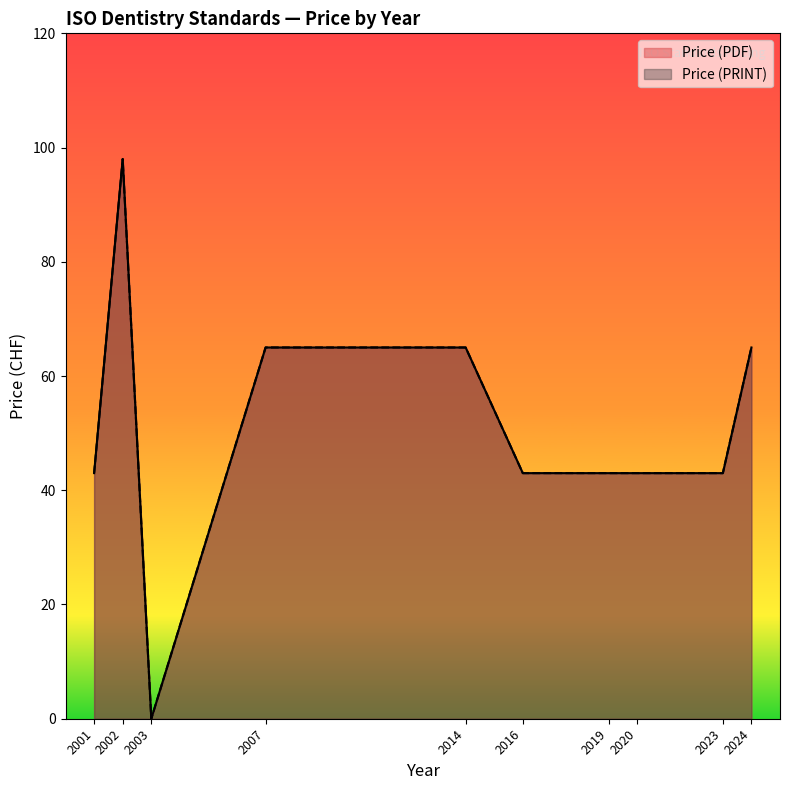

Where is Price (PRINT) nearest to the value 49?

2001